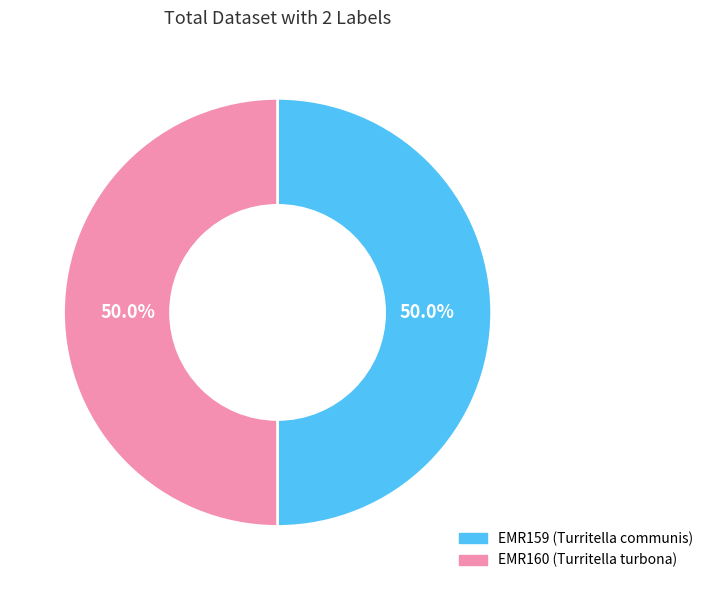

Do EMR159 and EMR160 together represent more than half of the pie?

Yes